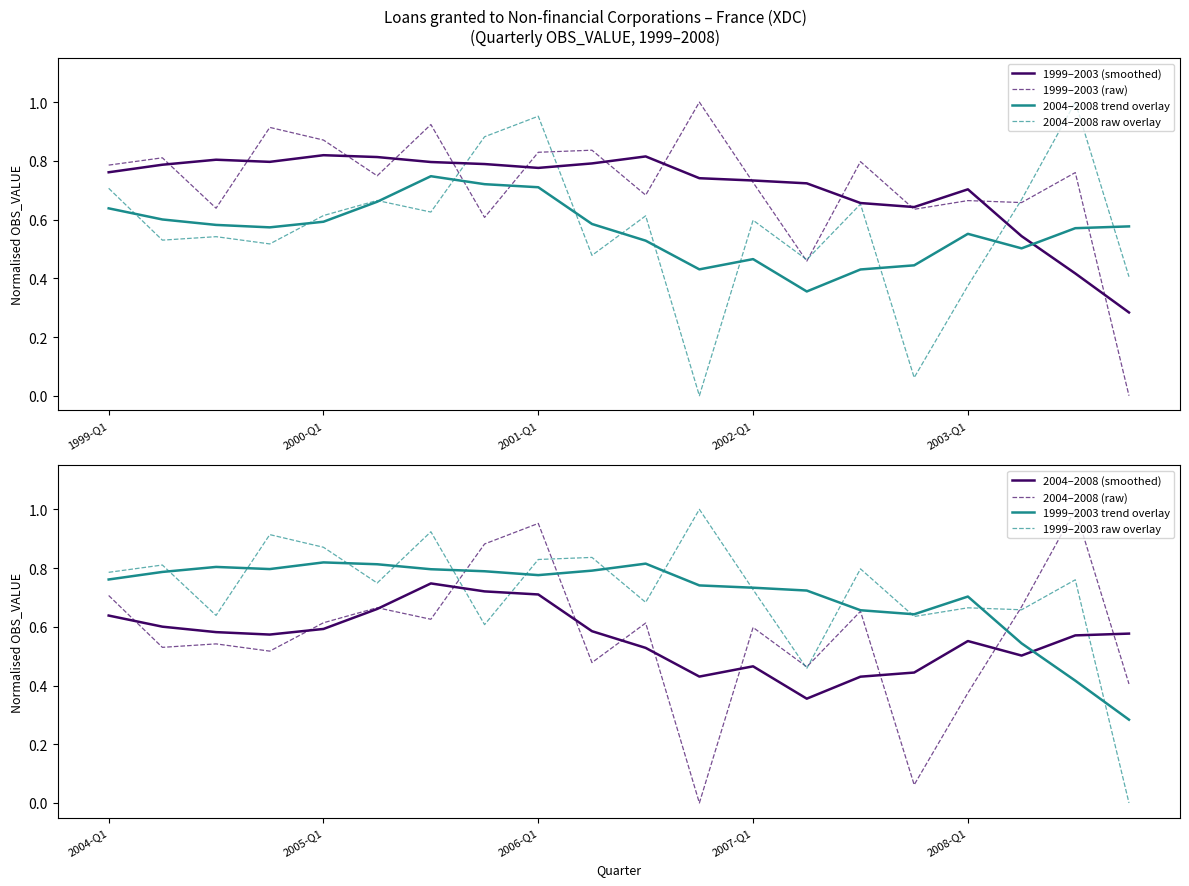

True or false: 2004–2008 trend overlay and 1999–2003 (raw) cross at least once.

True